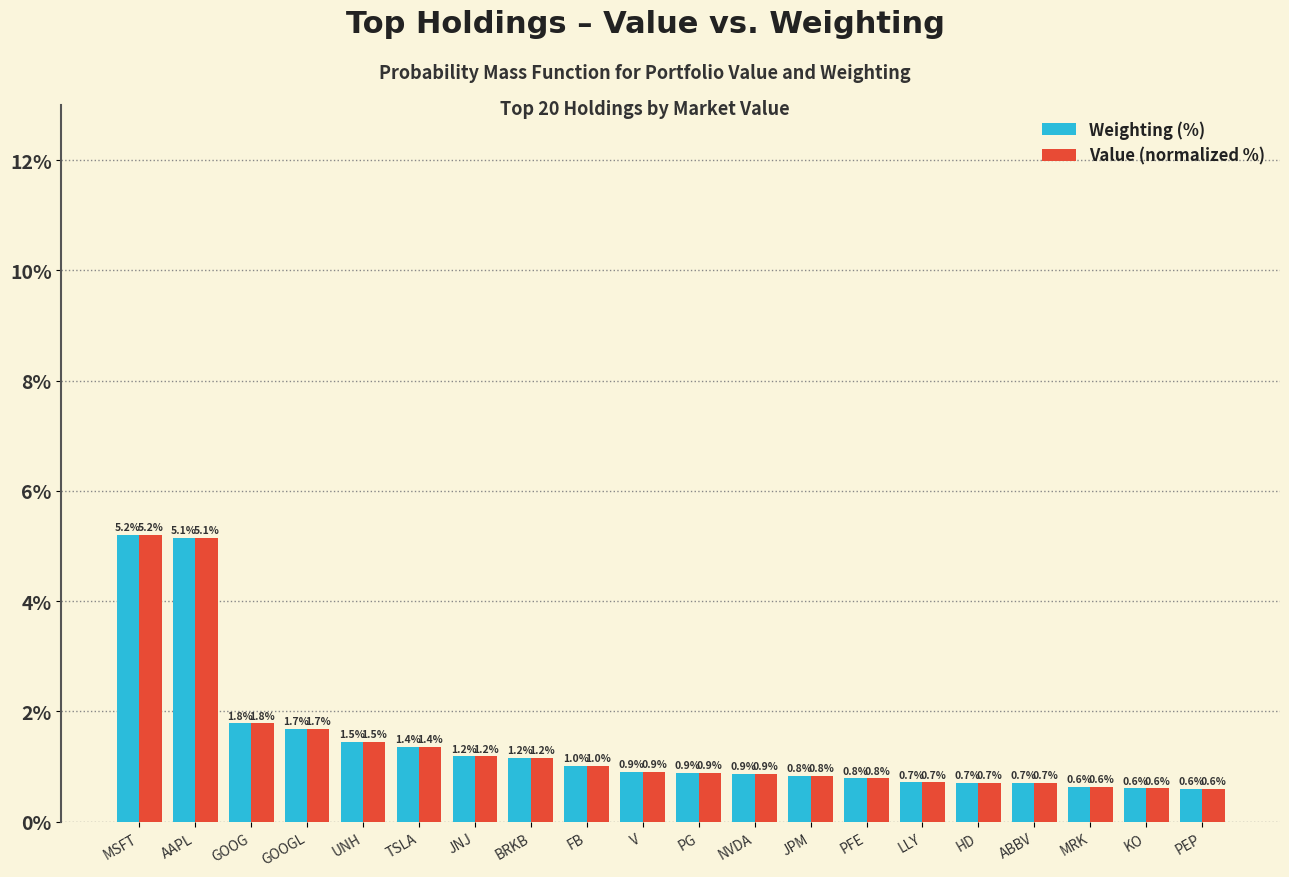

Reading left to right, extract all data points from this chart.

Weighting (%): MSFT=5.2	AAPL=5.1	GOOG=1.8	GOOGL=1.7	UNH=1.5	TSLA=1.4	JNJ=1.2	BRKB=1.2	FB=1.0	V=0.9	PG=0.9	NVDA=0.9	JPM=0.8	PFE=0.8	LLY=0.7	HD=0.7	ABBV=0.7	MRK=0.6	KO=0.6	PEP=0.6
Value (normalized %): MSFT=5.2	AAPL=5.1	GOOG=1.8	GOOGL=1.7	UNH=1.5	TSLA=1.4	JNJ=1.2	BRKB=1.2	FB=1.0	V=0.9	PG=0.9	NVDA=0.9	JPM=0.8	PFE=0.8	LLY=0.7	HD=0.7	ABBV=0.7	MRK=0.6	KO=0.6	PEP=0.6